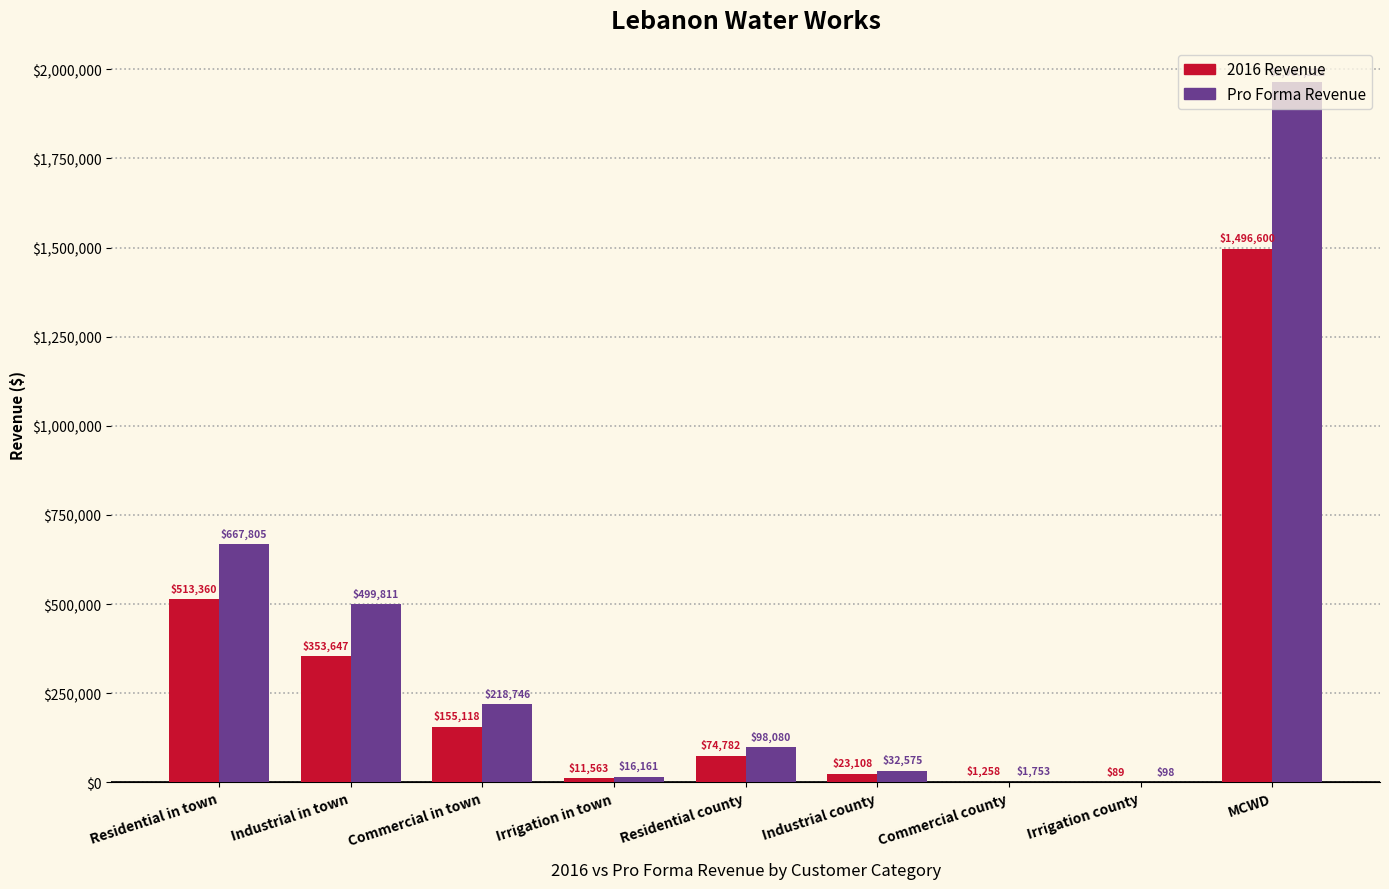

At which category is the sum across all series the highest?

MCWD